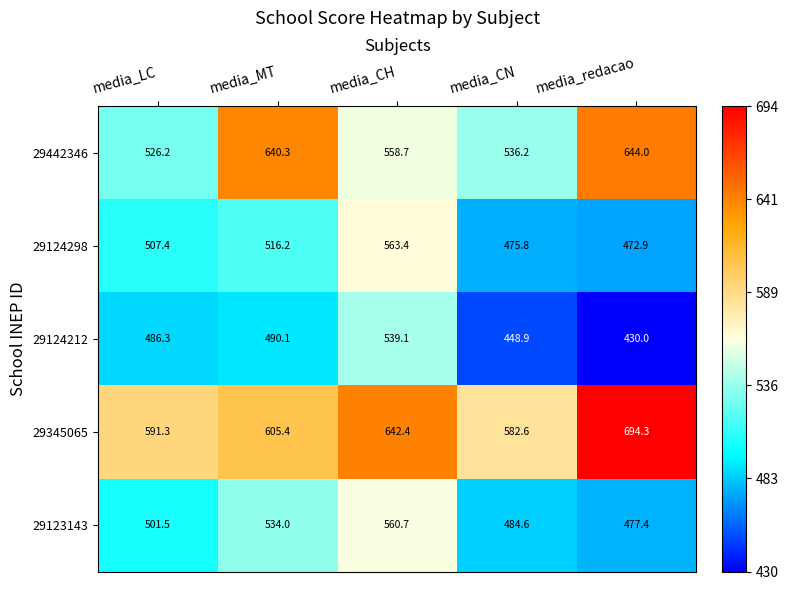

How many values in the 29124212 series are below 486?

2